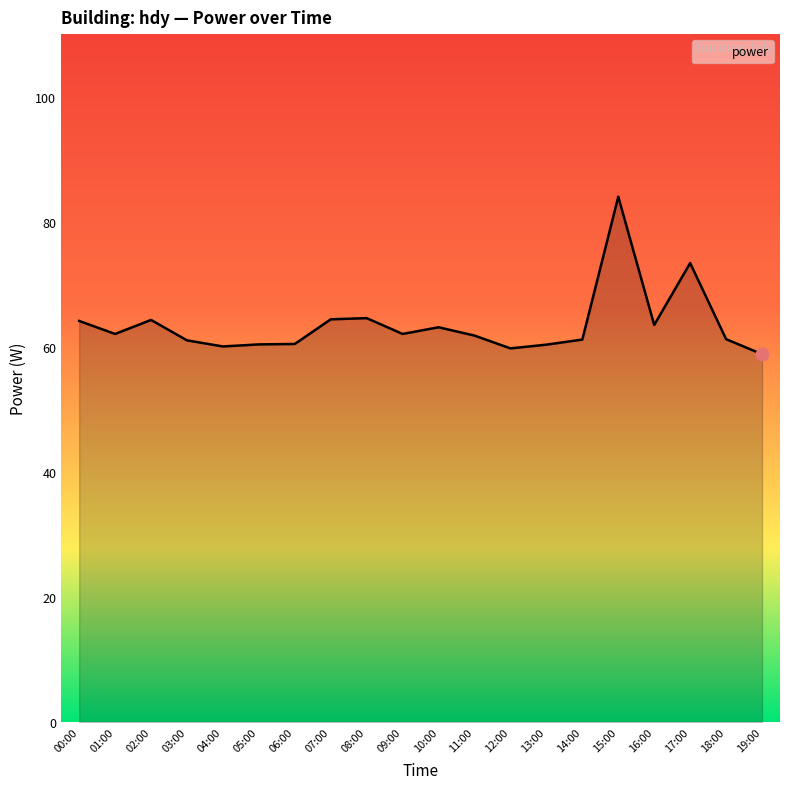

Which label corresponds to the largest value in the chart?

15:00